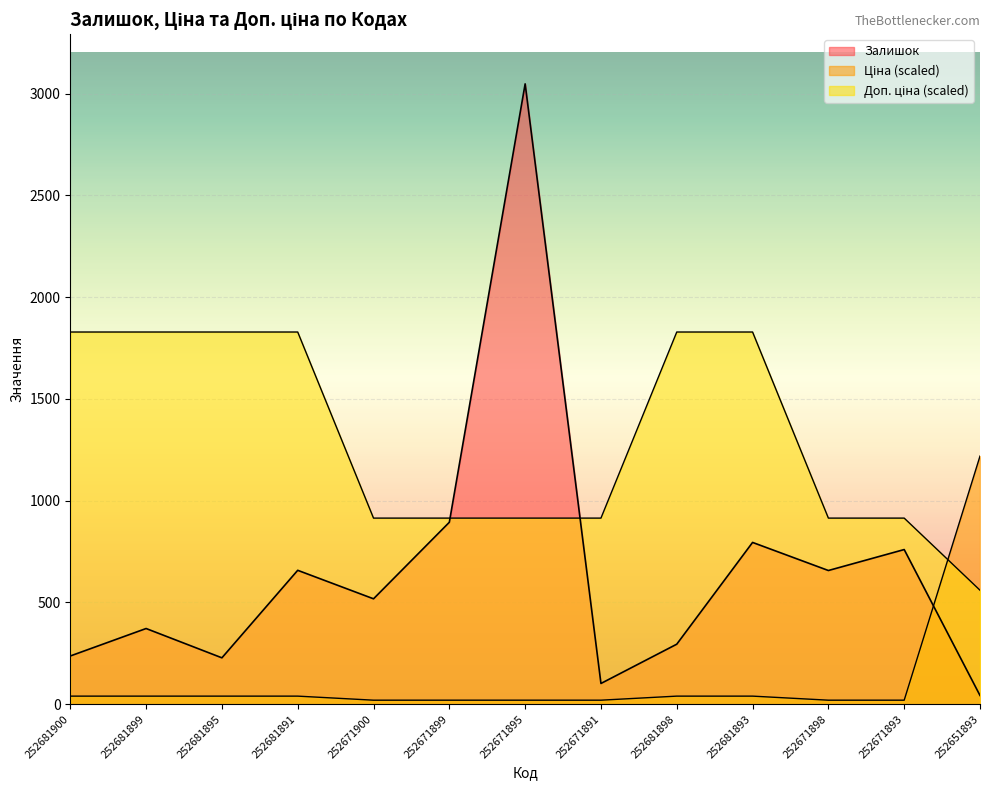

Where do Ціна and Доп. ціна first cross each other?

252671893 and 252651893